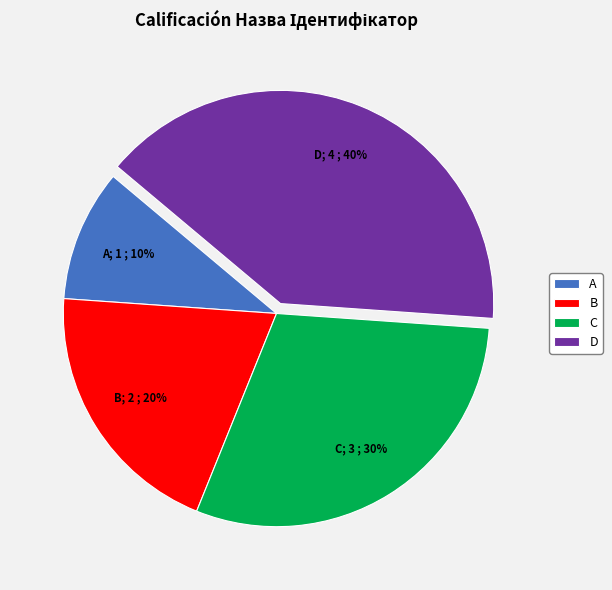

Rank the categories by value from highest to lowest.

D, C, B, A